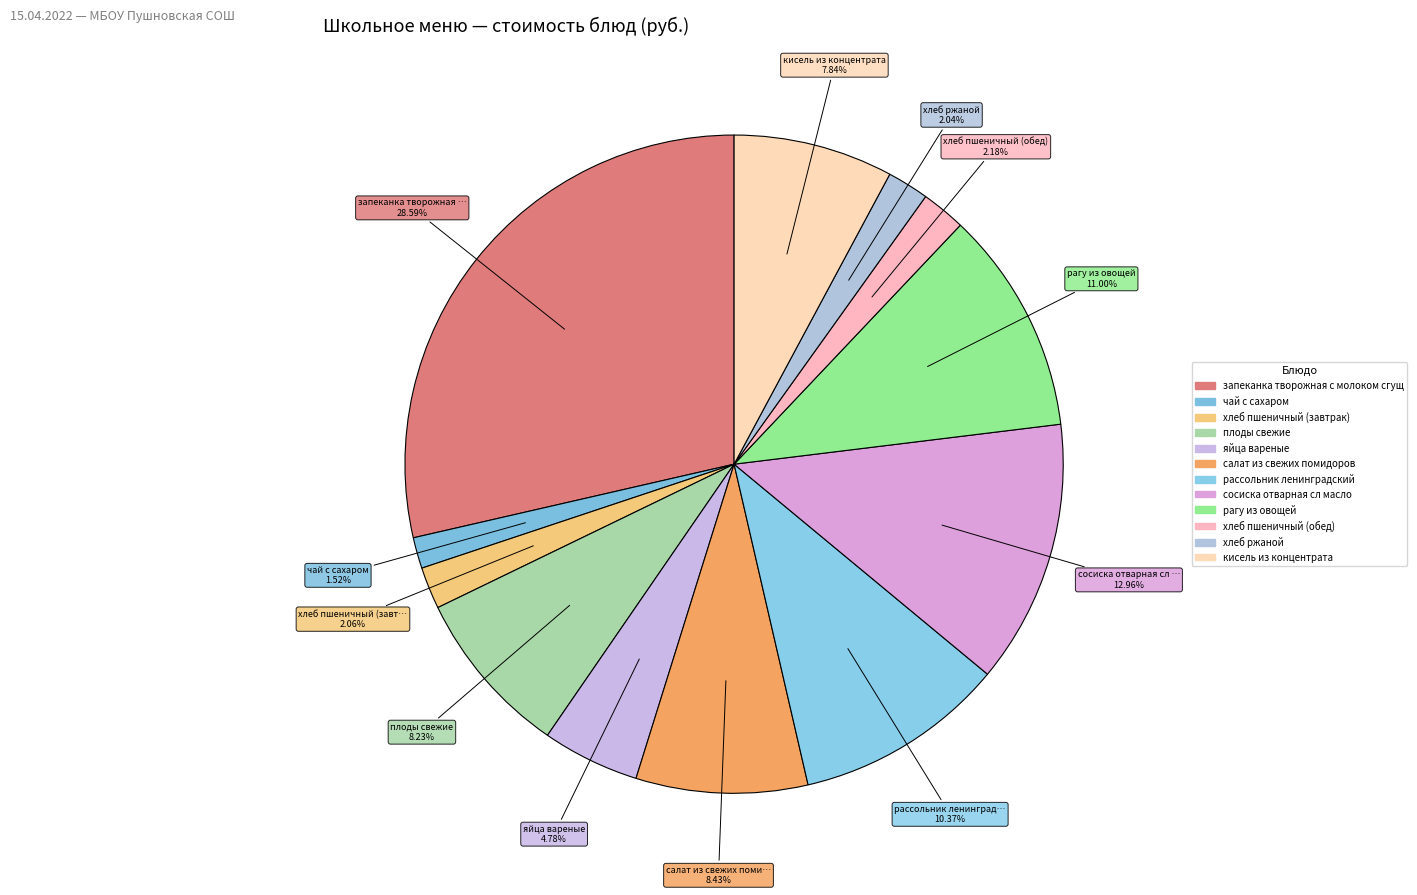

The хлеб пшеничный (обед) slice represents 2% of the pie. True or false?

True